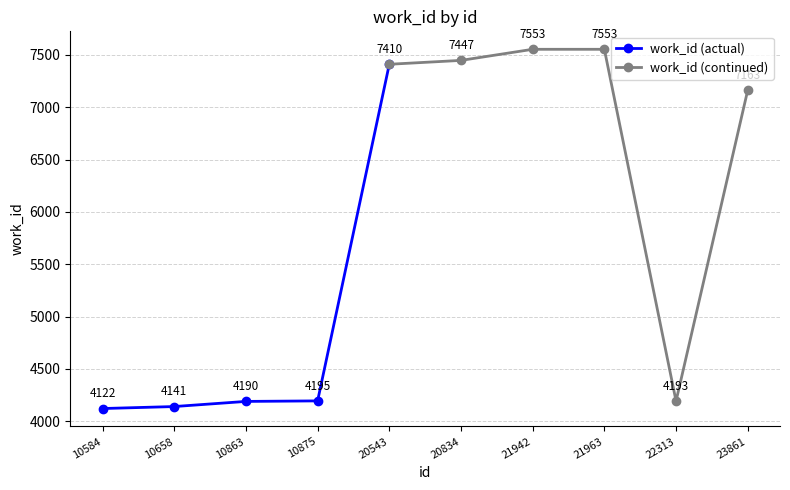

True or false: the data has more than 0 interior local peaks.

False